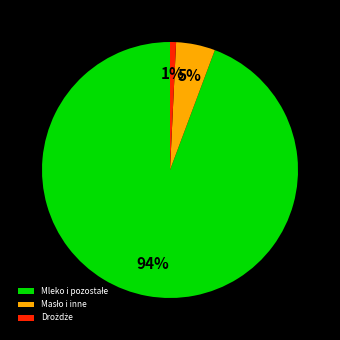

Is there any slice that represents more than half of the pie?

Yes